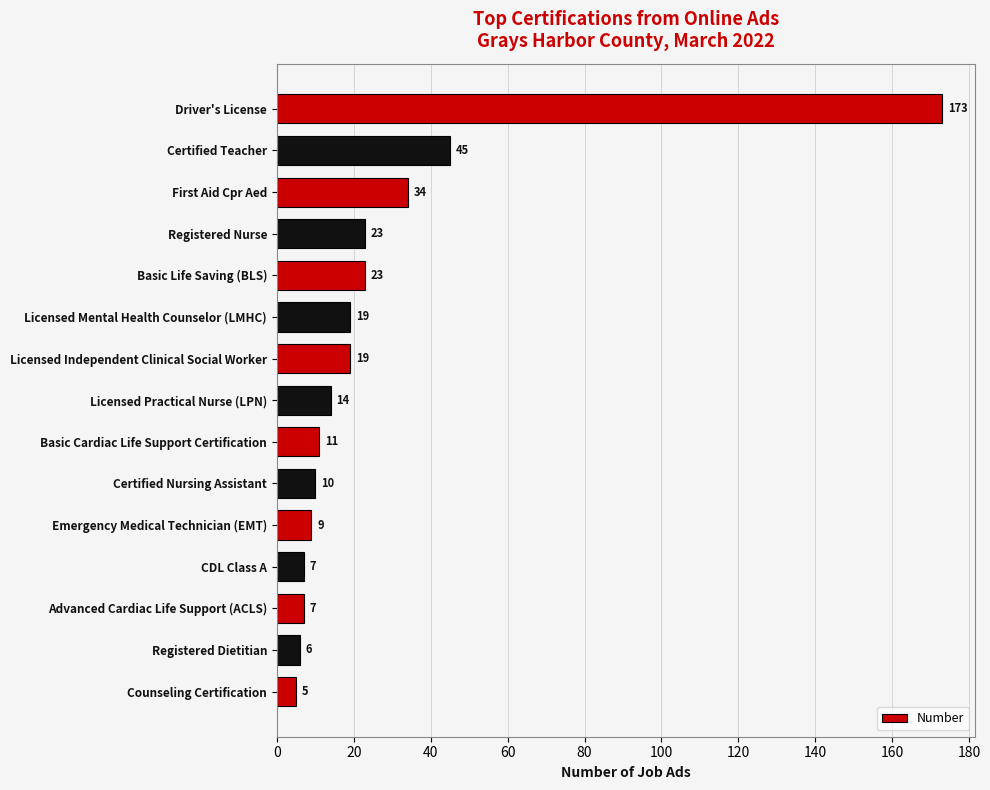

Reading top to bottom, transcribe all the data shown in this chart.

173	45	34	23	23	19	19	14	11	10	9	7	7	6	5